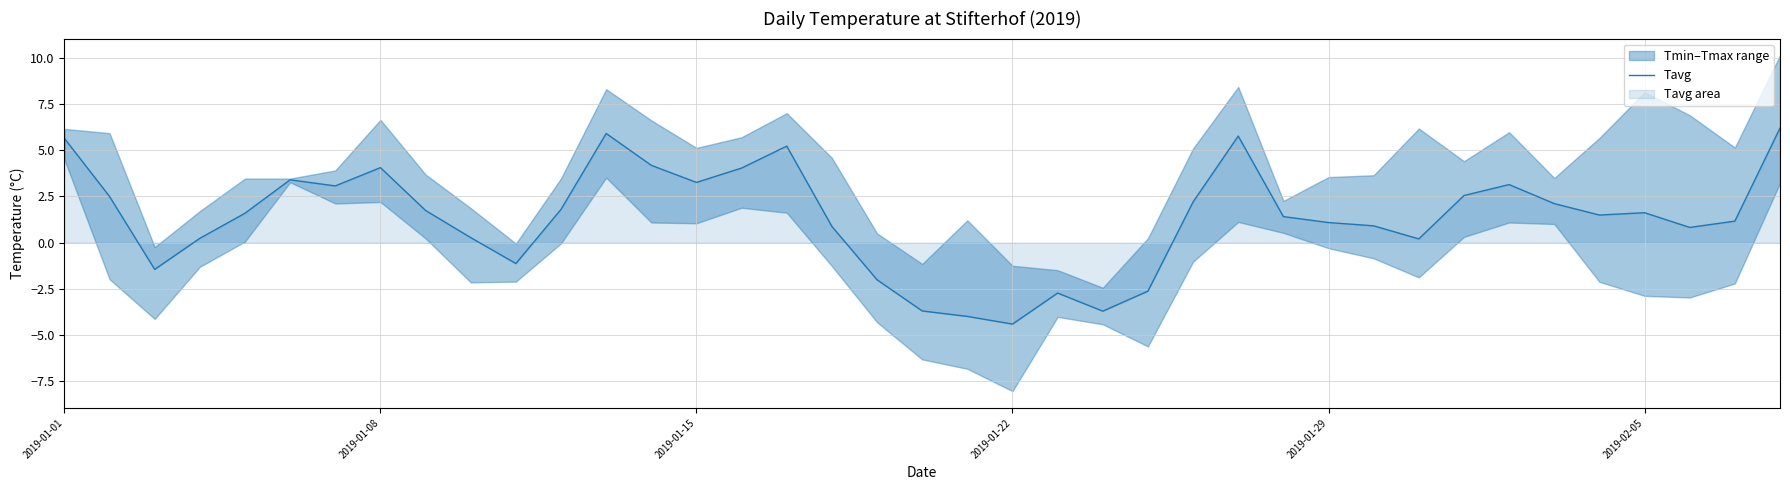

At which label does Tavg reach its minimum?

2019-01-22